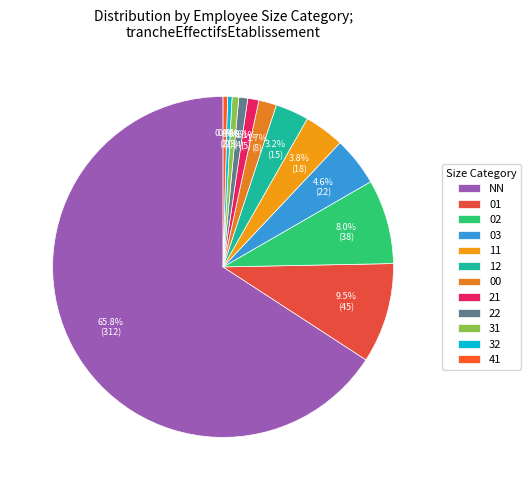

Rank the categories by value from lowest to highest.

32, 41, 31, 22, 21, 00, 12, 11, 03, 02, 01, NN